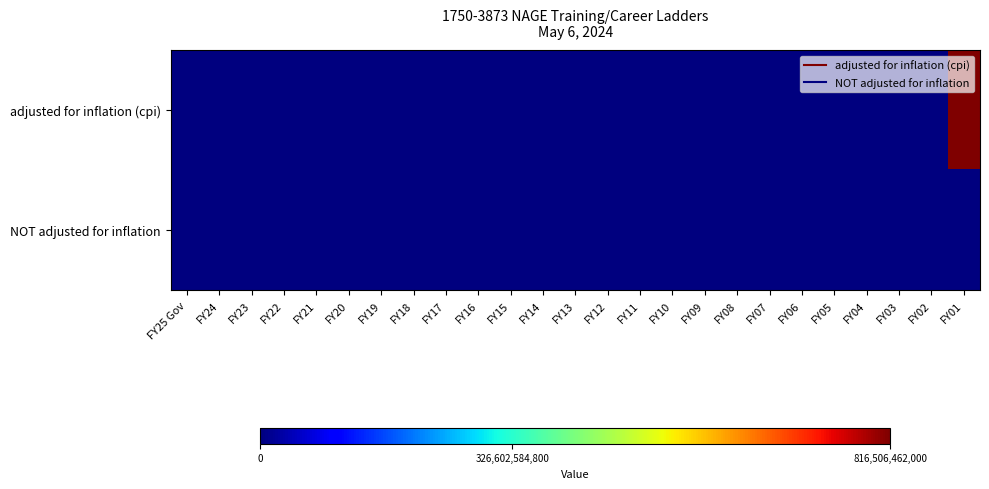

What is the greatest value displayed?

816506462000